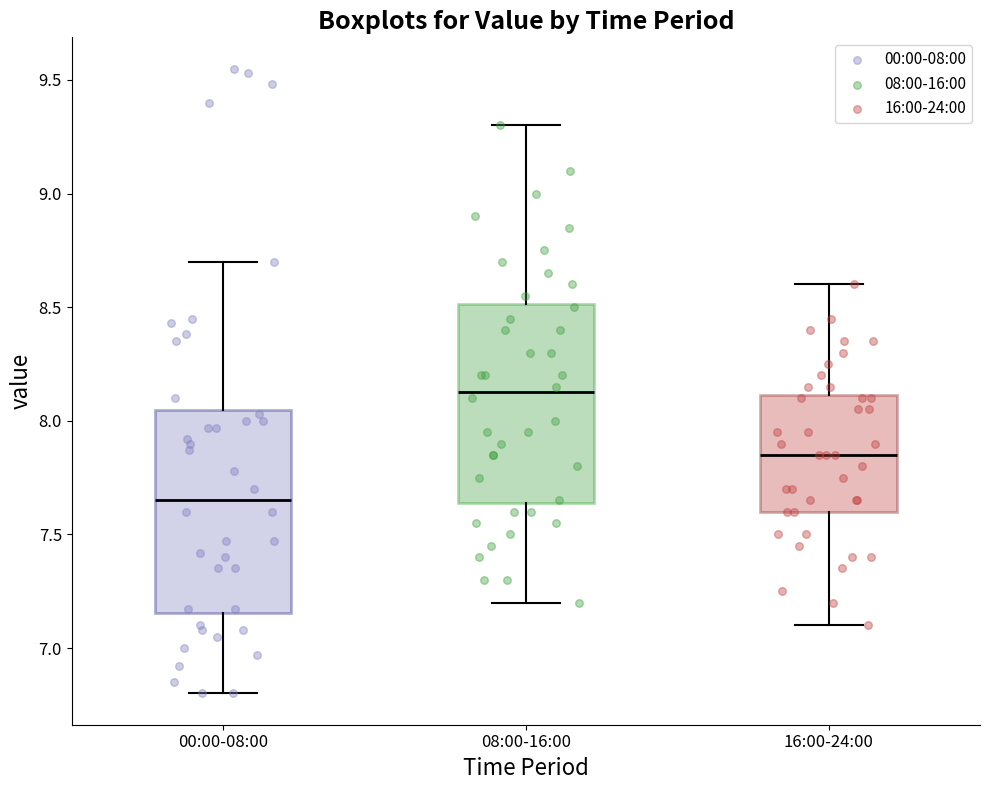

Reading left to right, transcribe this box plot: for each box, give where its median line is, the range the box spans, and where its two whiskers end, as read against the y-axis. The values are not printed on the chart, so give them approximately, as read against the axis.

00:00-08:00: median 7.65, box 7.15 to 8.05, whiskers 6.80 to 8.70
08:00-16:00: median 8.15, box 7.65 to 8.50, whiskers 7.20 to 9.30
16:00-24:00: median 7.85, box 7.60 to 8.10, whiskers 7.10 to 8.60